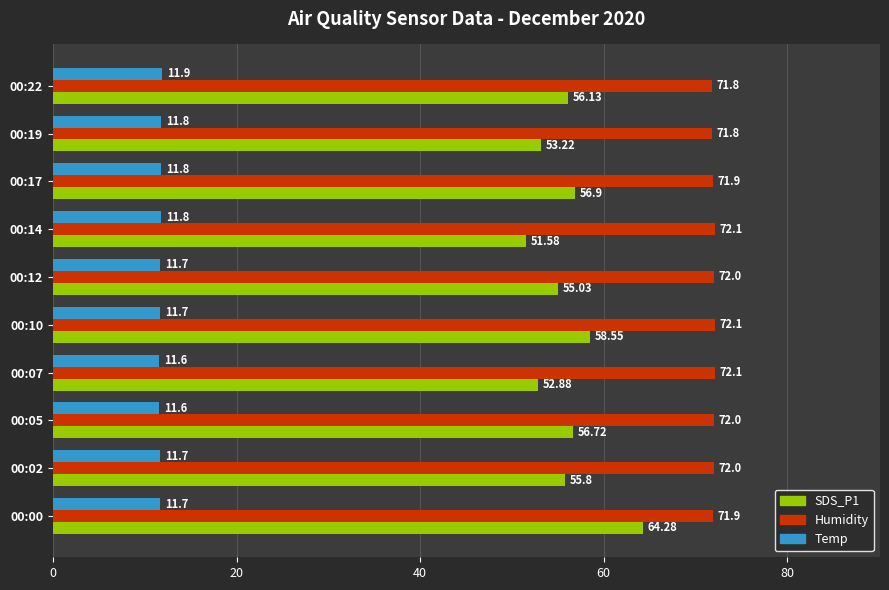

At 00:14, list the series in order from largest to smallest.

Humidity, SDS_P1, Temp